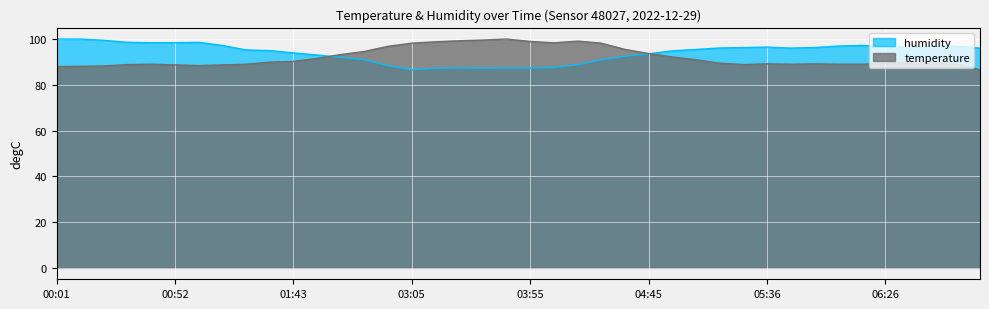

What value does the humidity series have at 03:05?

86.6